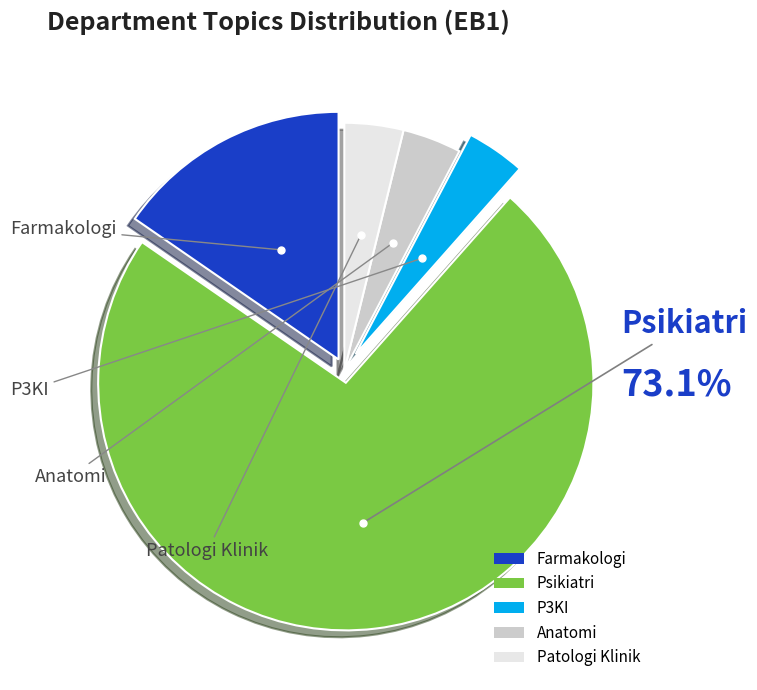

Between Anatomi and Psikiatri, which is larger?

Psikiatri